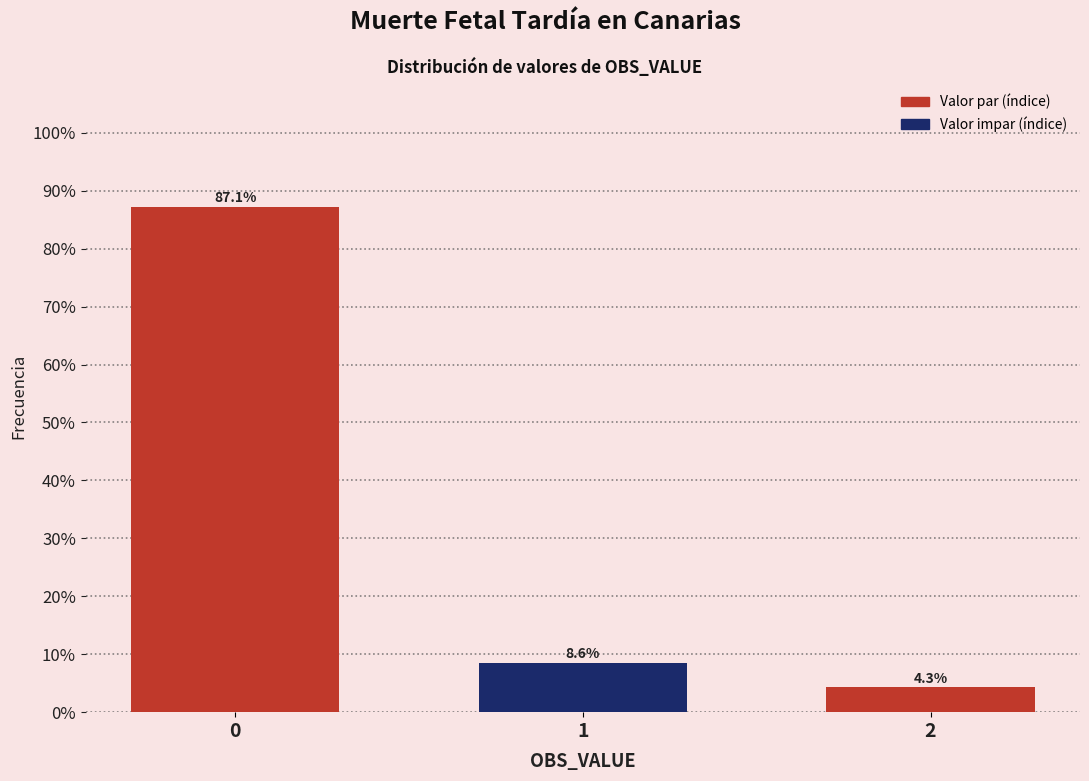

Reading left to right, what are all the values shown in this chart?

0=87.1	1=8.6	2=4.3